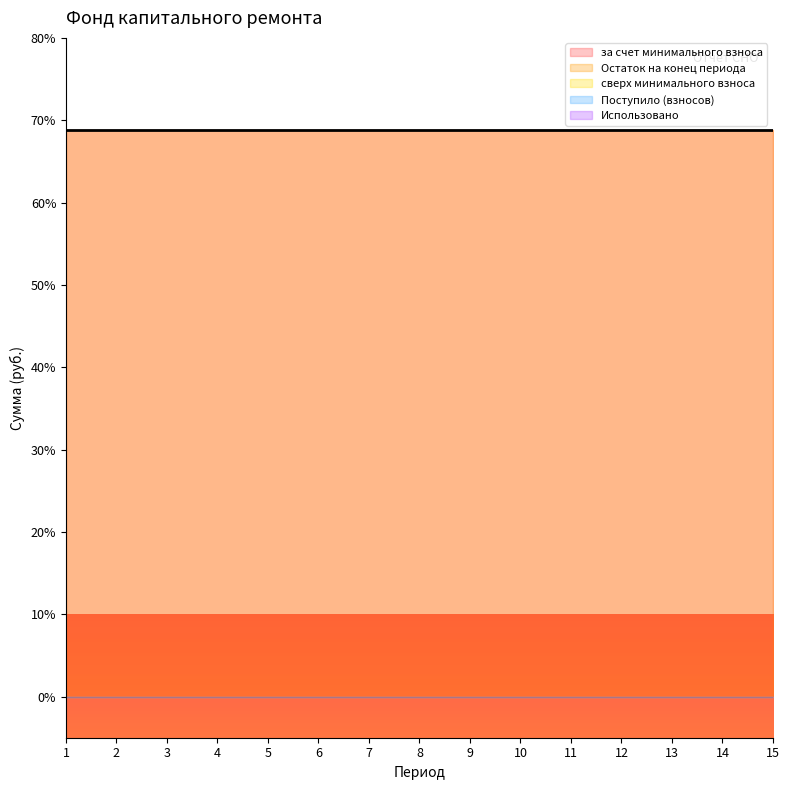

True or false: Использовано and сверх минимального взноса cross at least once.

False